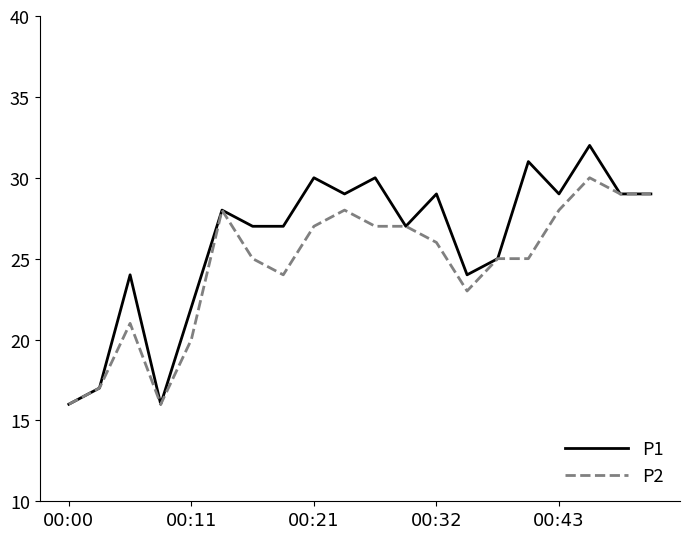

What is the smallest value displayed?

16